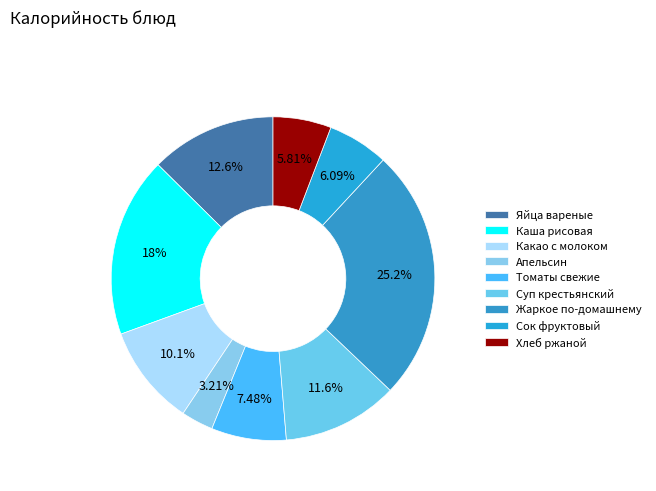

Which category has the smallest portion of the pie?

Апельсин